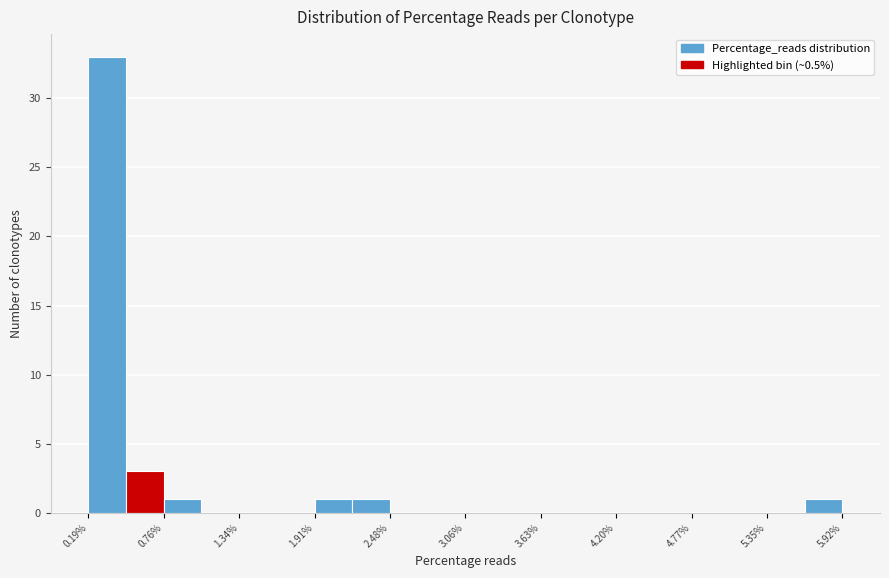

Around what value on the x-axis is the tallest bar? Give the approximate position of its centre, as read against the axis.

0.3